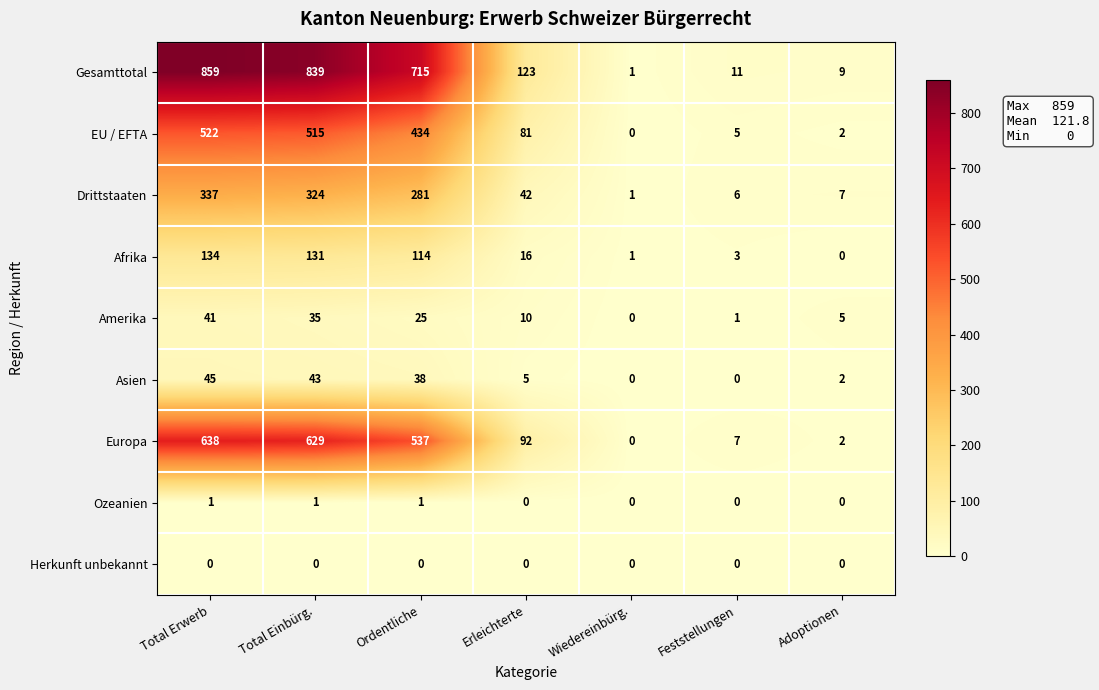

How many values in the EU / EFTA series are below 81?

3